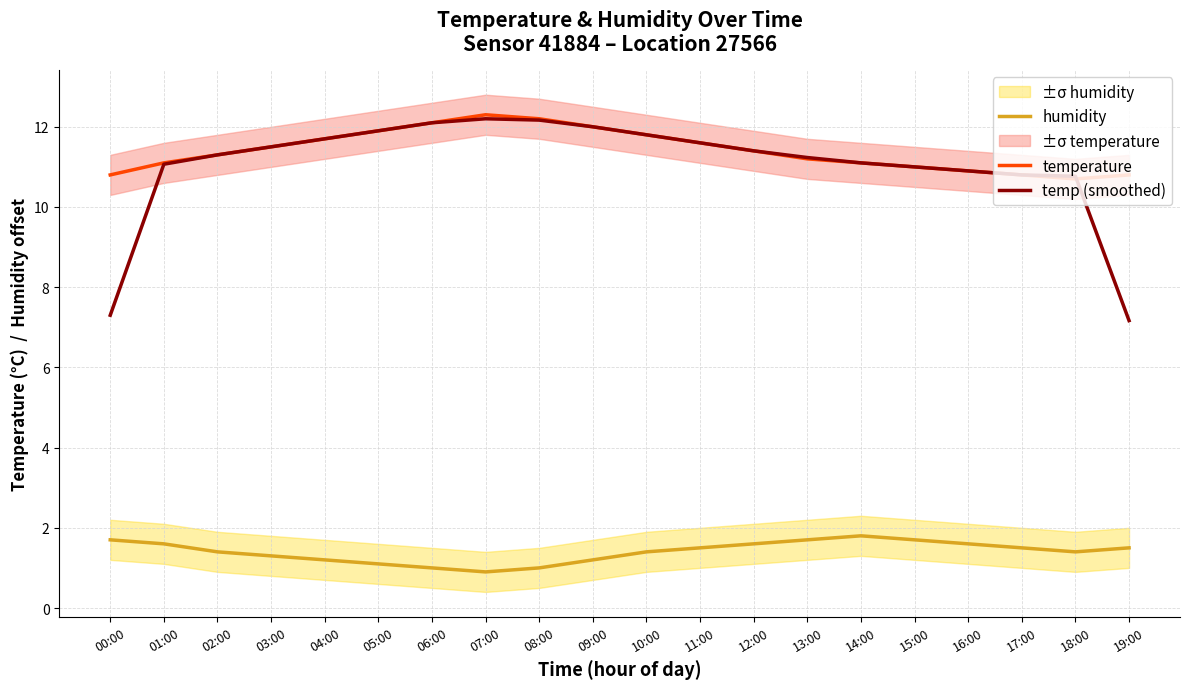

How many categories are shown in the chart?

20